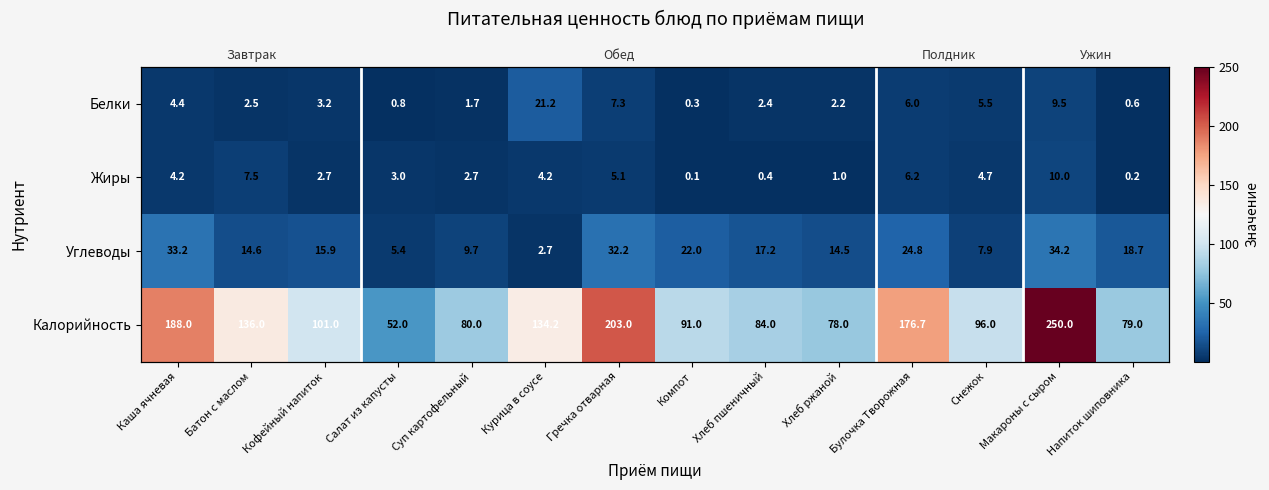

What is the maximum value shown in the chart?

250.0